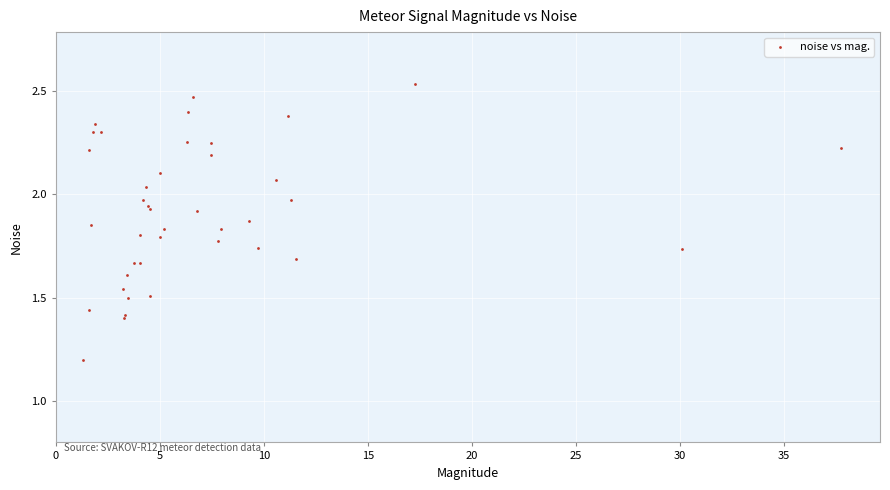

What Y value in the scatter plot is closest to 1?

1.2